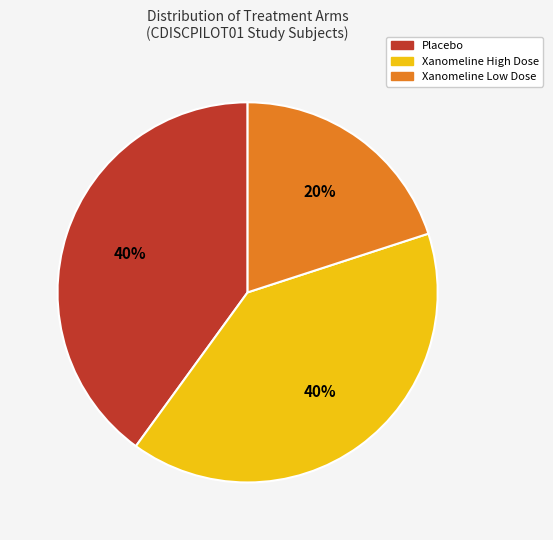

To the nearest percent, what is the difference between the largest and smallest slice percentages?

20%